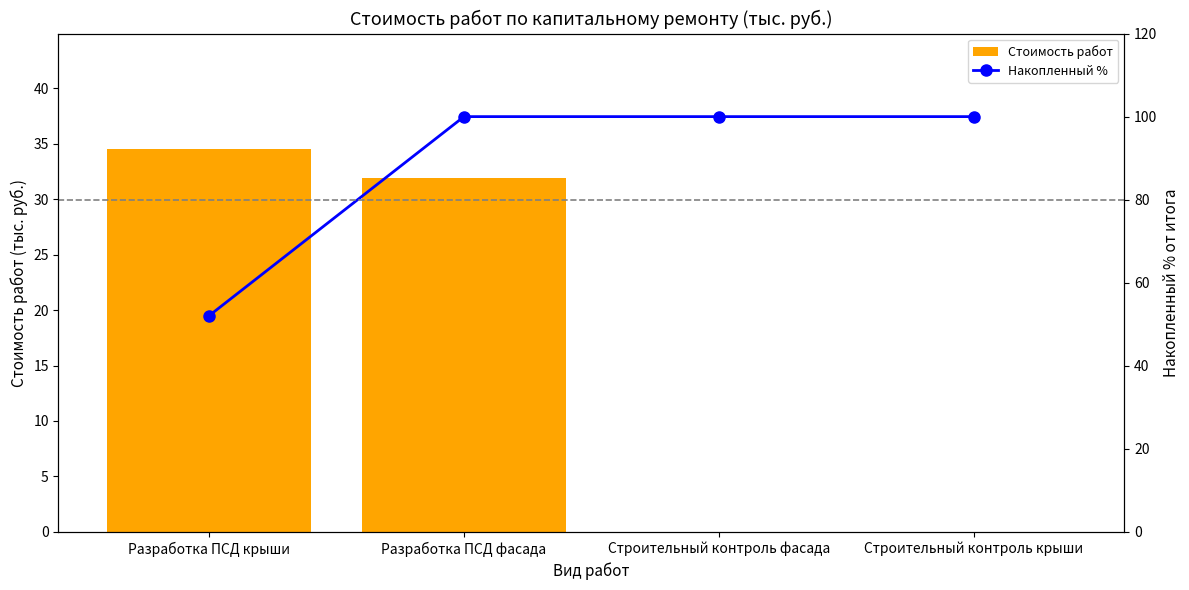

What is the sum of all Стоимость работ values?

66.5